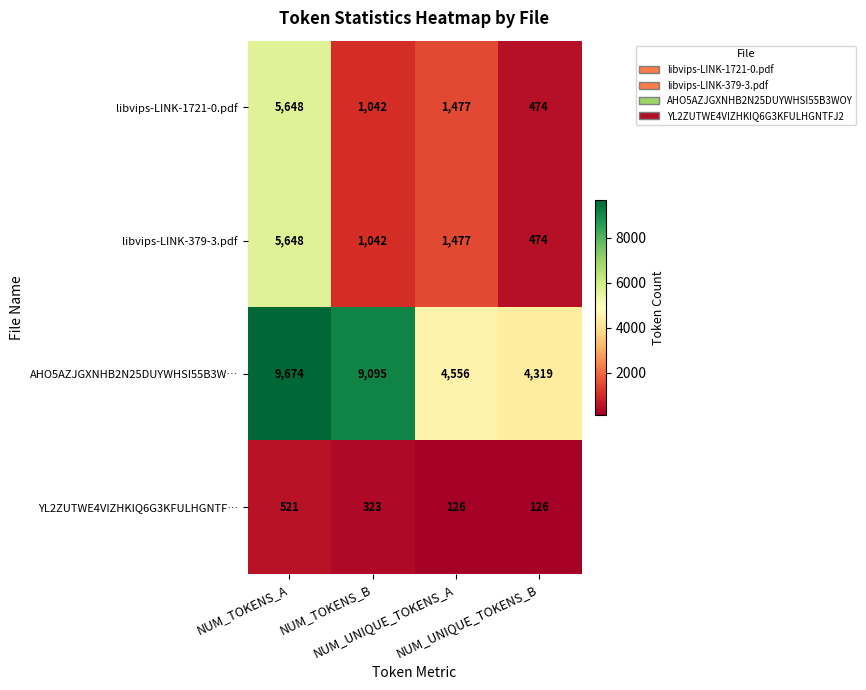

What is the minimum value shown in the chart?

126